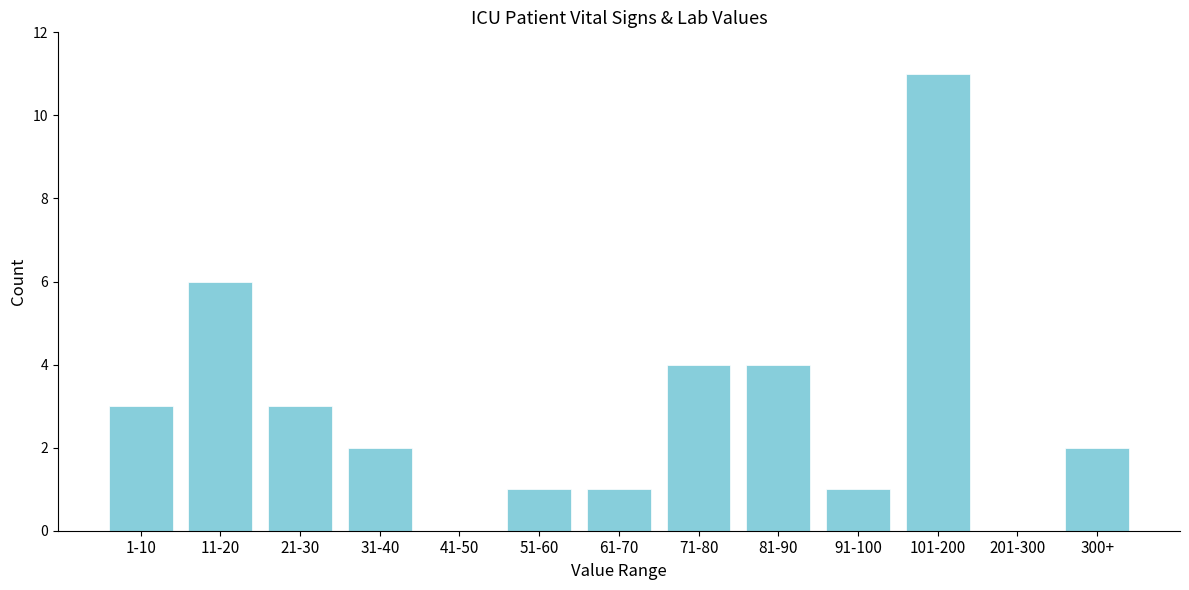

Reading left to right, what are all the values shown in this chart?

1-10=3	11-20=6	21-30=3	31-40=2	41-50=0	51-60=1	61-70=1	71-80=4	81-90=4	91-100=1	101-200=11	201-300=0	300+=2